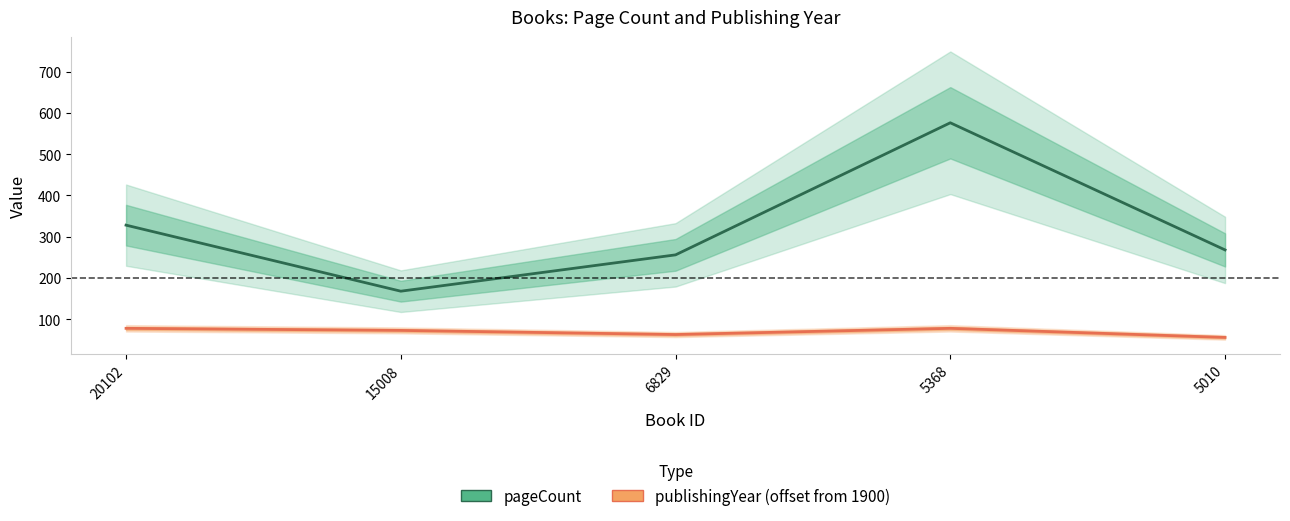

In pageCount, how many points are lower than both neighbors (excluding endpoints)?

1